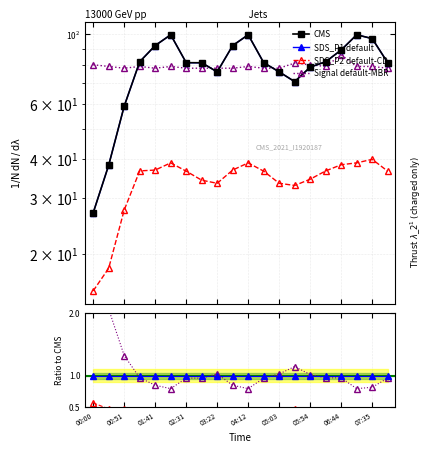

Which series has the largest total across all categories?

SDS_P1